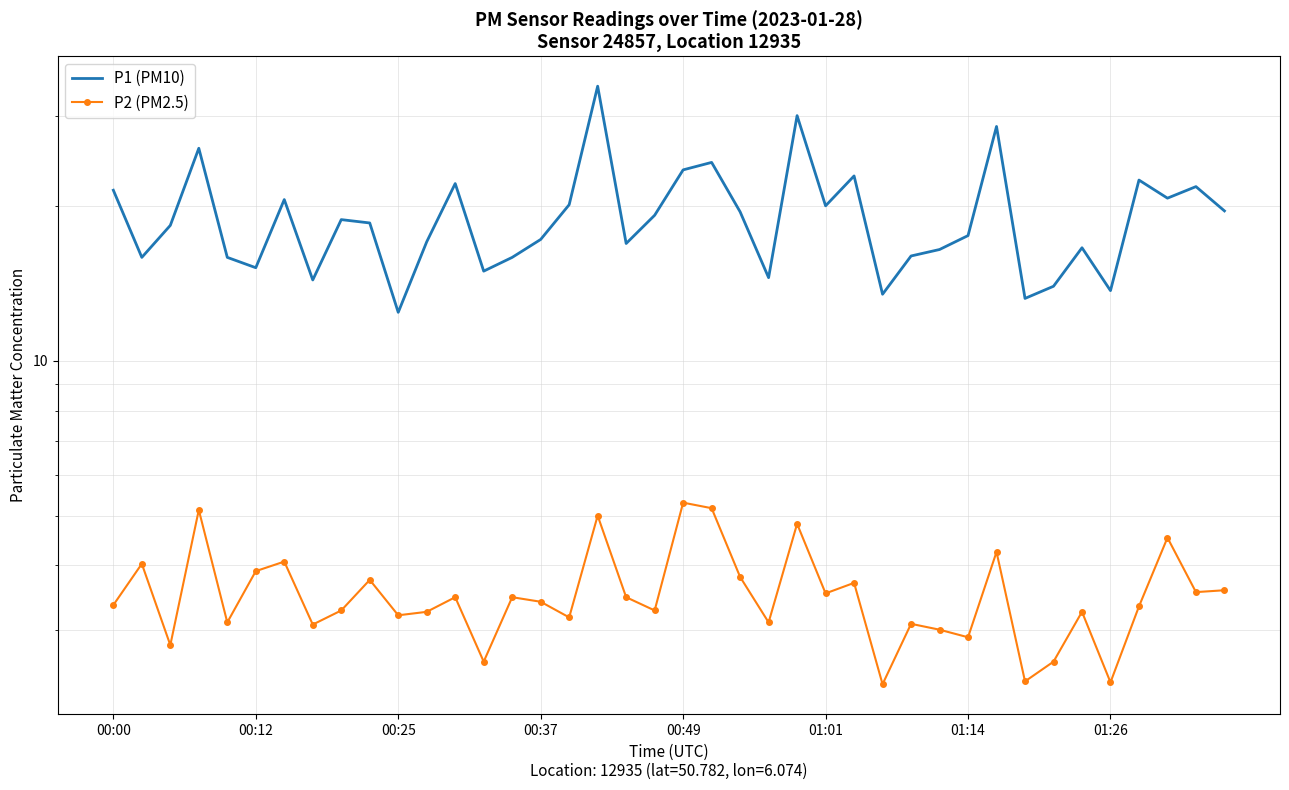

What is the smallest value displayed?

2.4